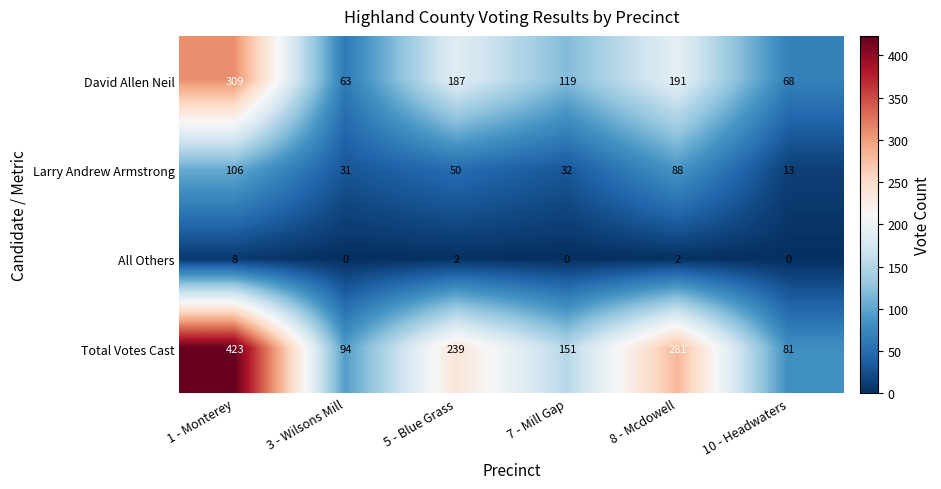

What is the difference between the Total Votes Cast values at 1 - Monterey and 5 - Blue Grass?

184